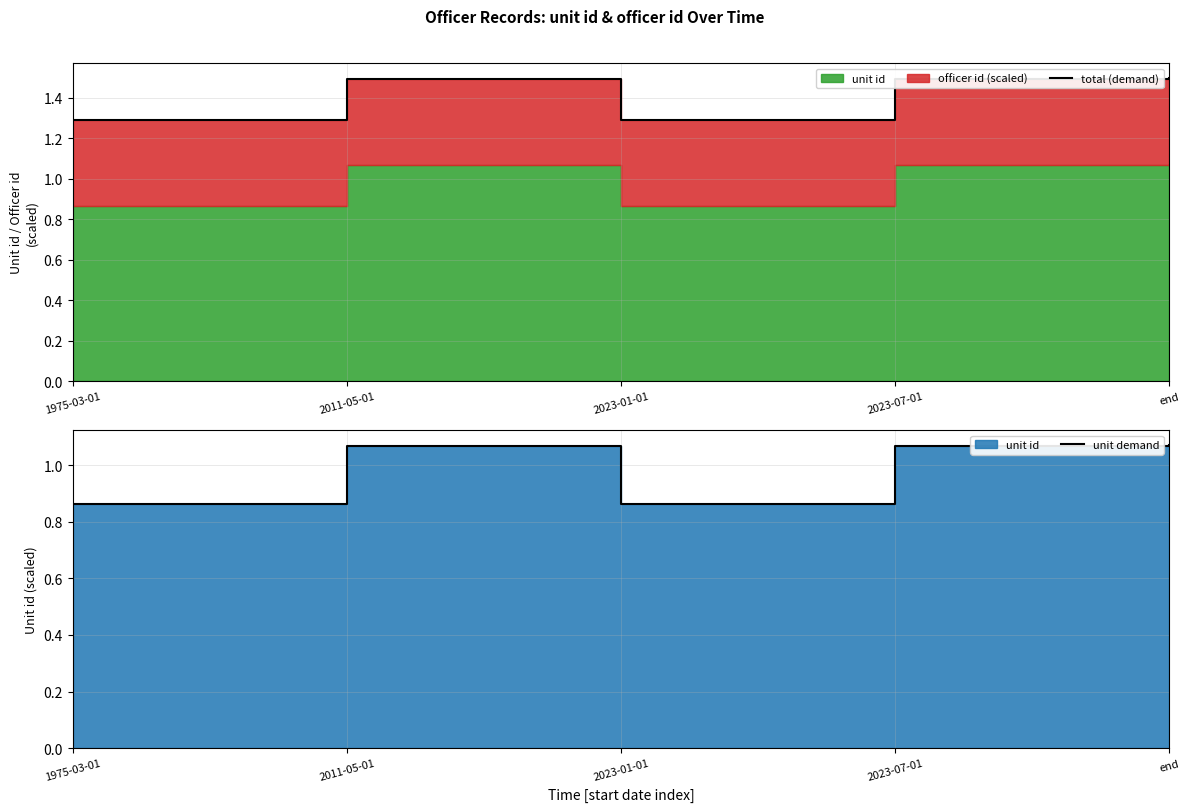

Does the chart have visible grid lines?

Yes